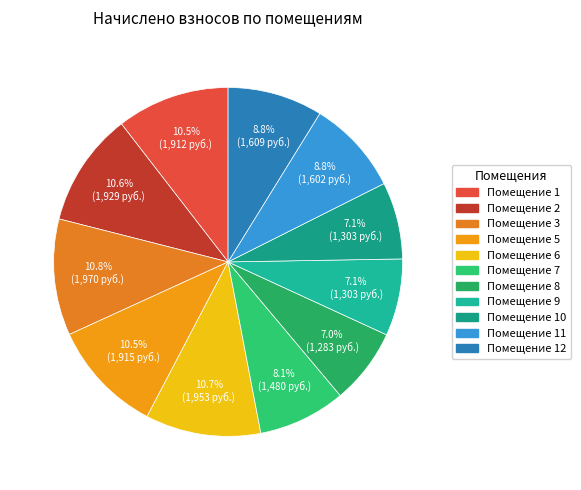

What is the largest slice in the pie chart?

3